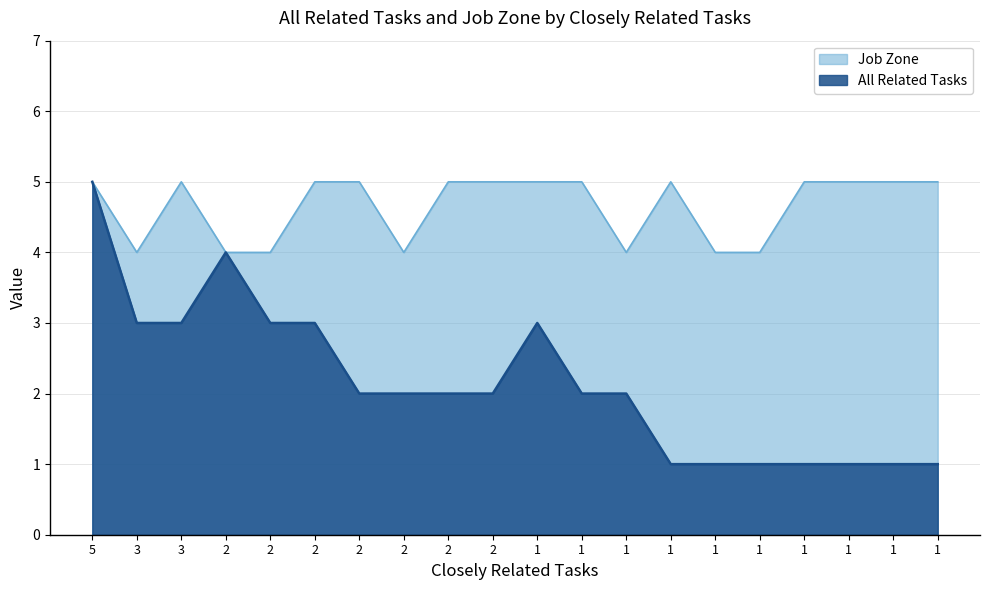

How many interior local peaks does the Job Zone series have?

2